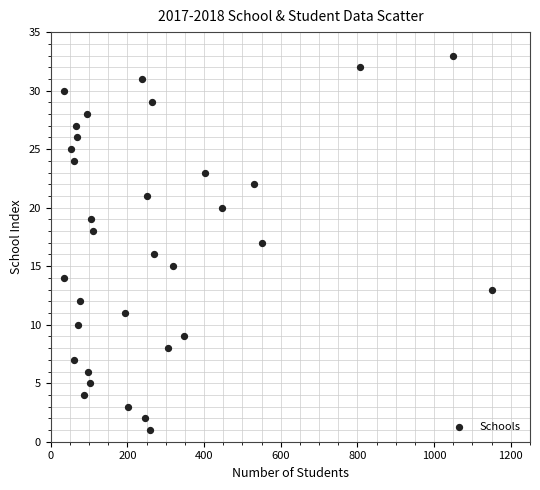

What is the range of Y values (max minus min)?

32